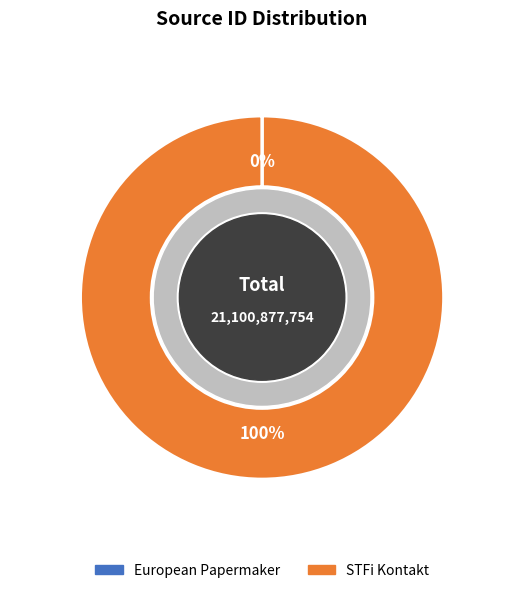

Is it true that European Papermaker is 5% of the pie?

False